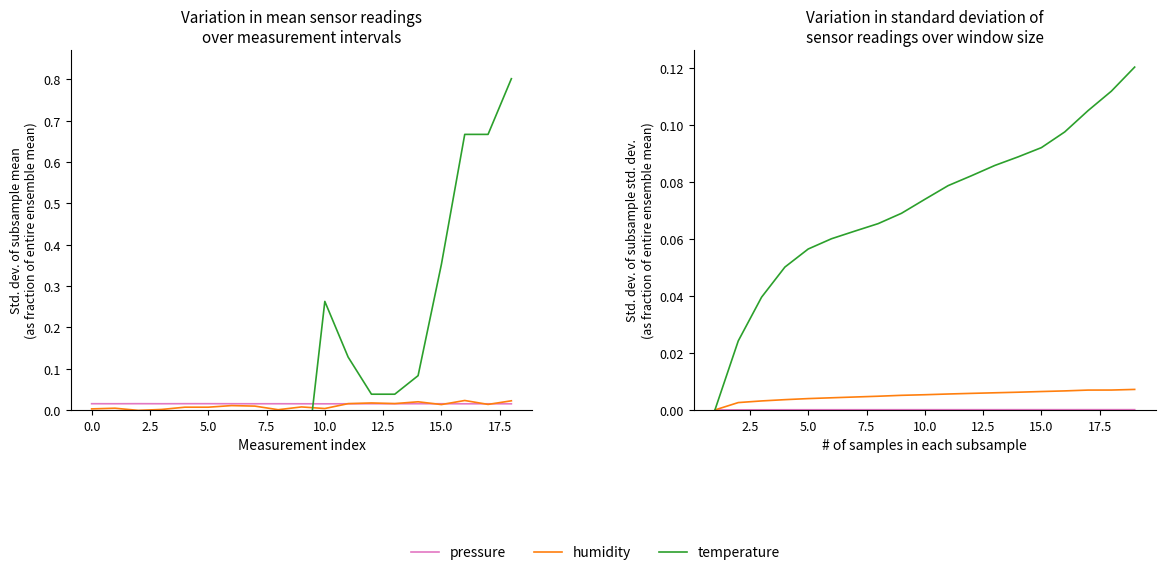

Which series has the largest total across all categories?

temperature